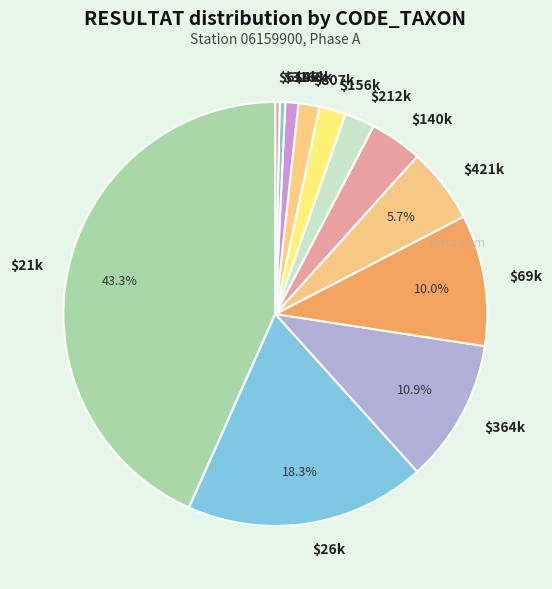

Does any single category account for the majority?

No